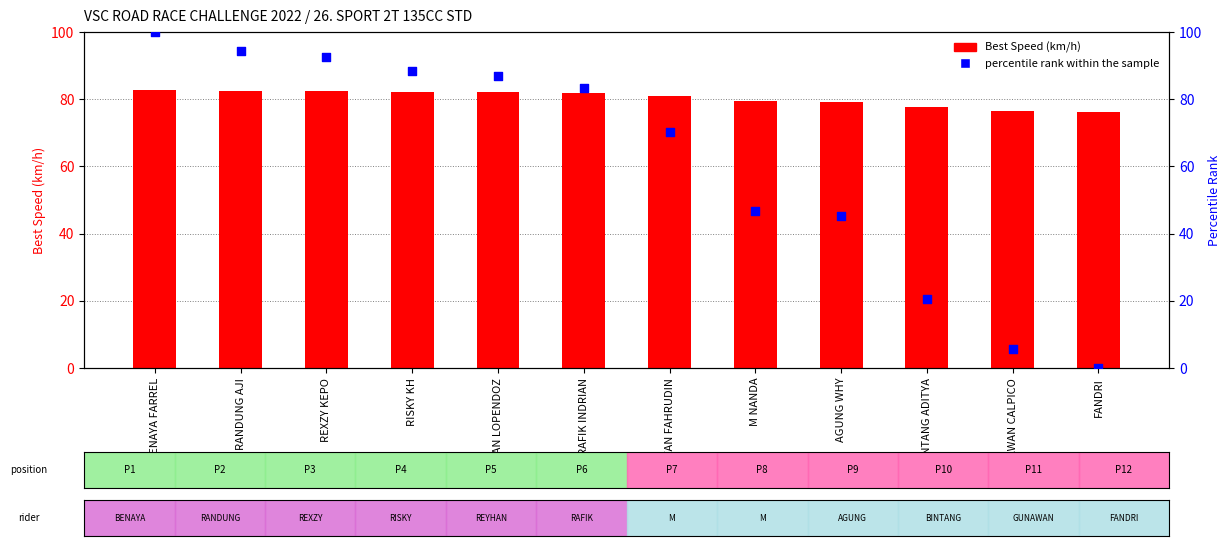

Which series has the widest spread of Y values?

percentile rank within the sample